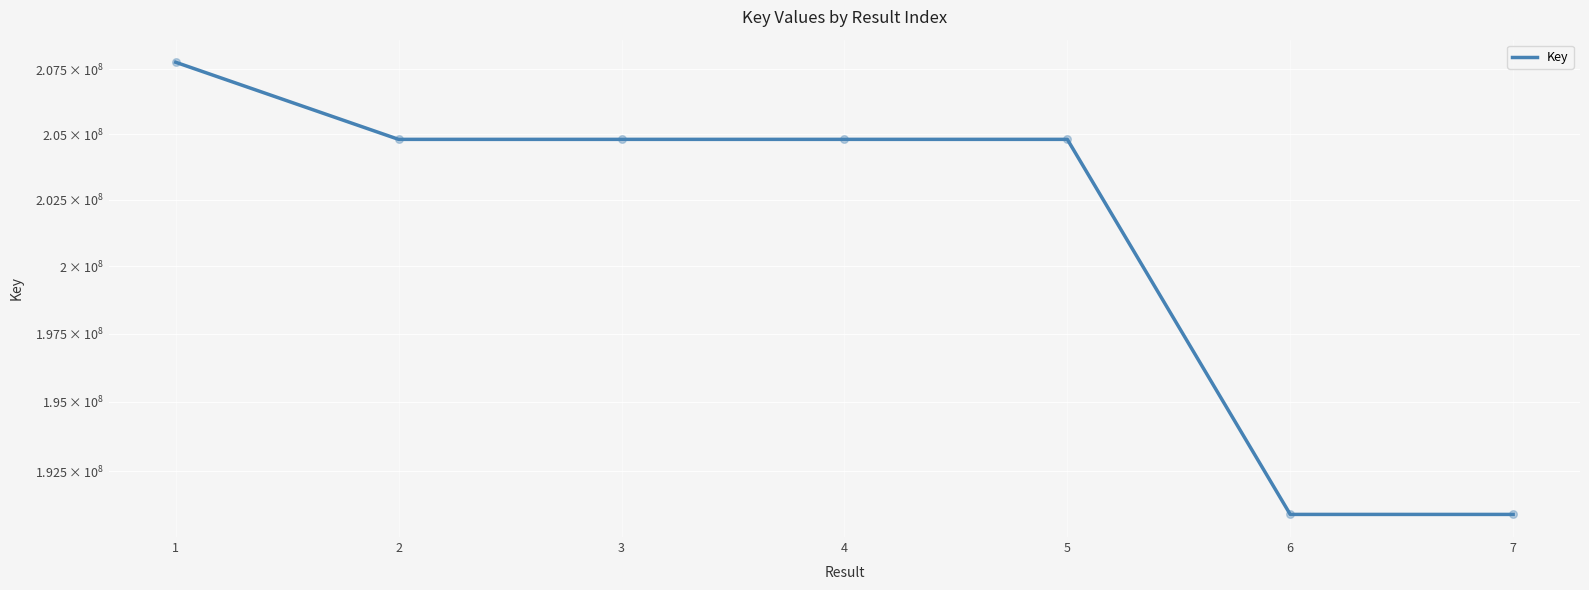

What is the change in value from 1 to 5?

-2968952